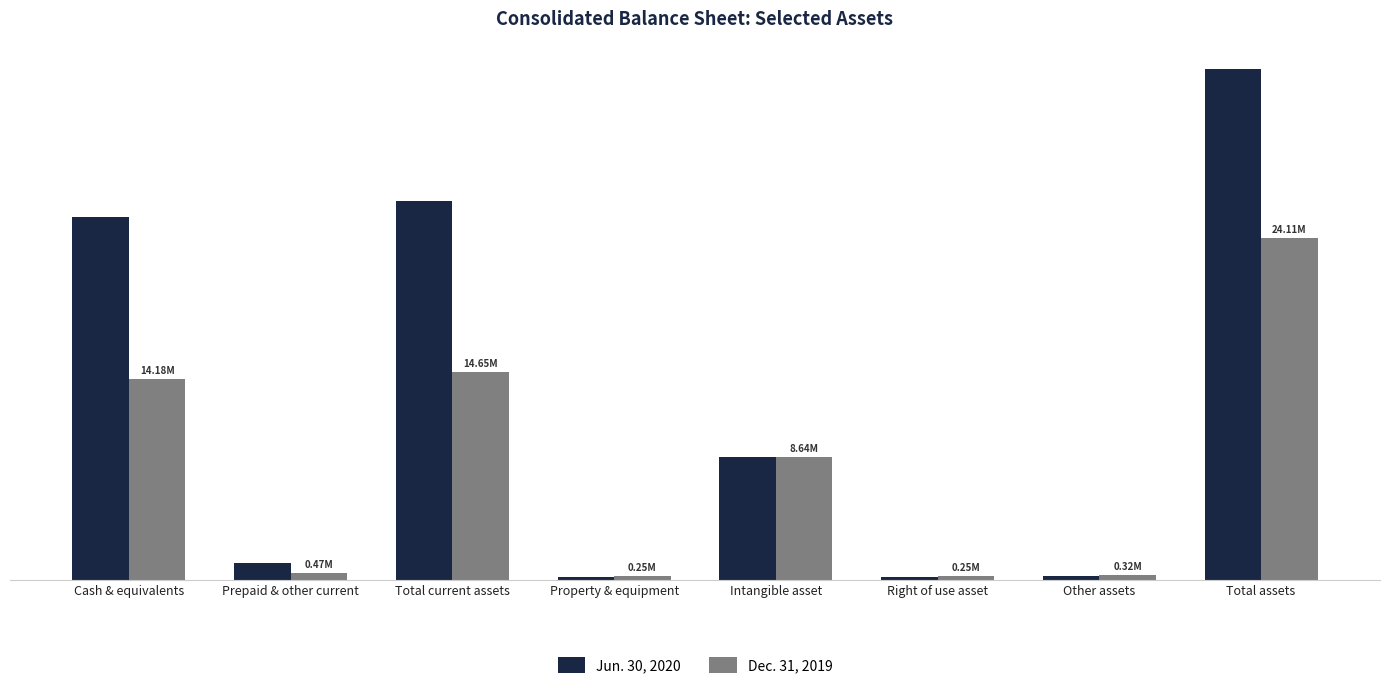

The value of Dec. 31, 2019 at Prepaid & other current is 800480. True or false?

False